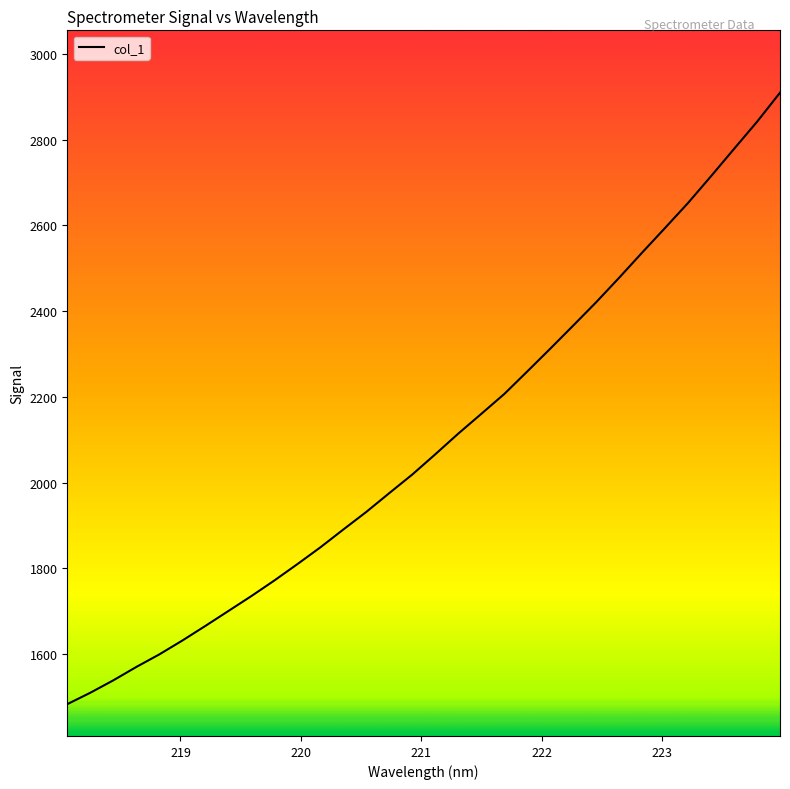

What is the smallest value displayed?

1483.3